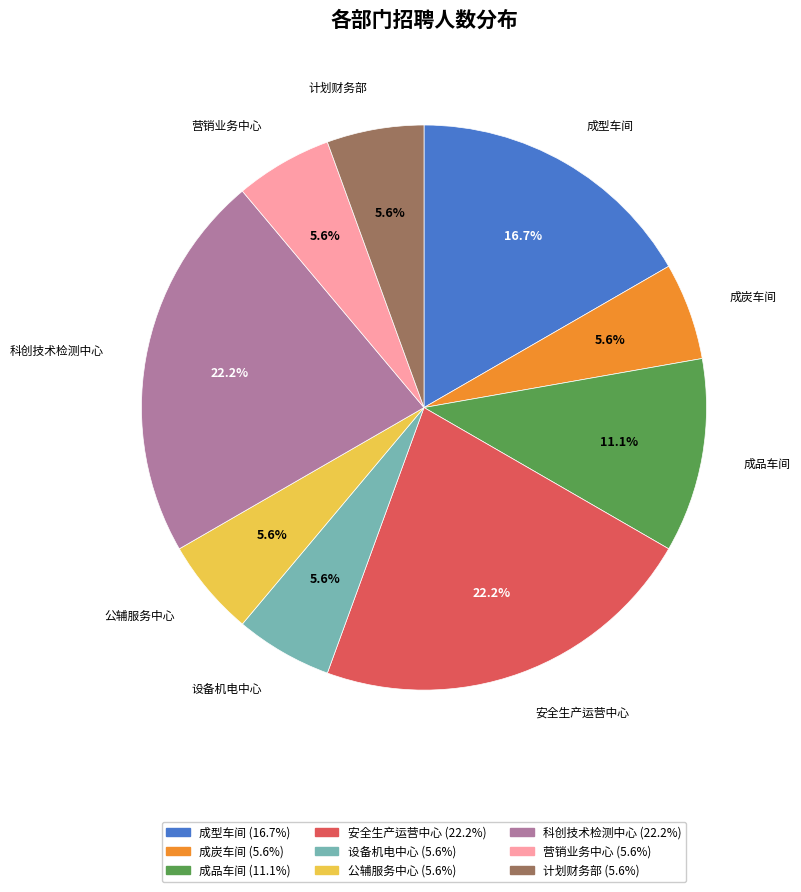

True or false: 公辅服务中心 accounts for 6% of the total.

True